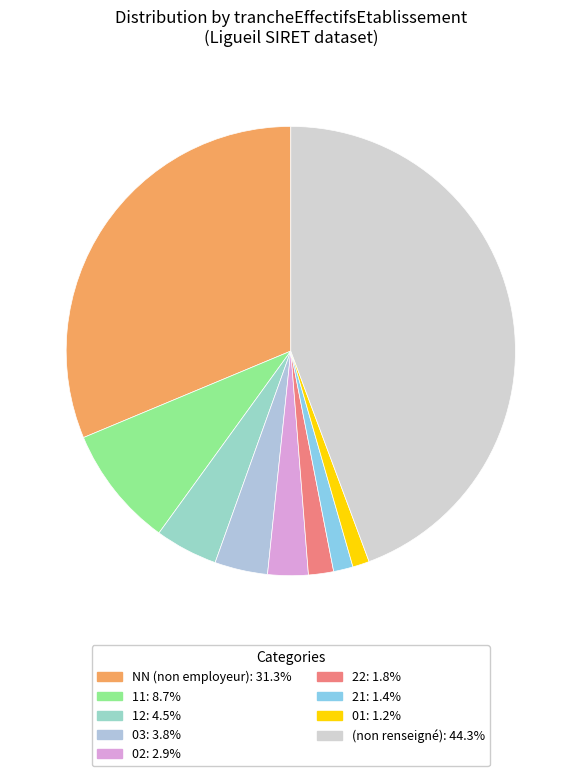

Count the number of slices in the pie.

9